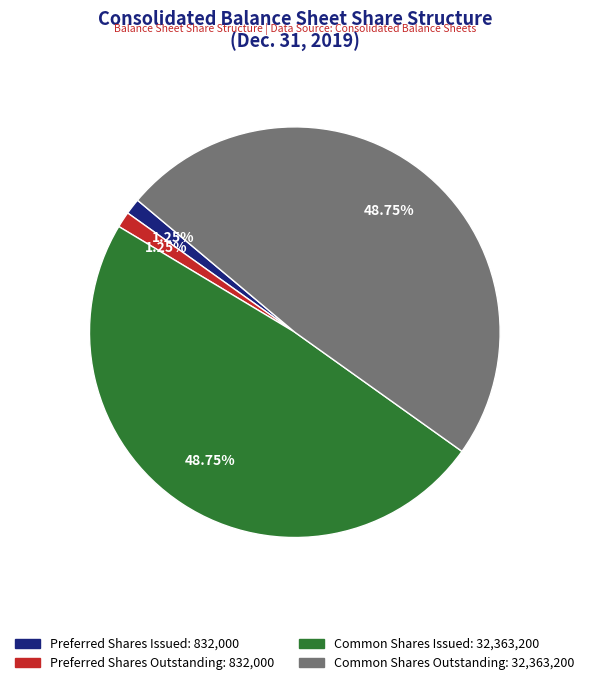

Is there a majority slice in this chart?

No